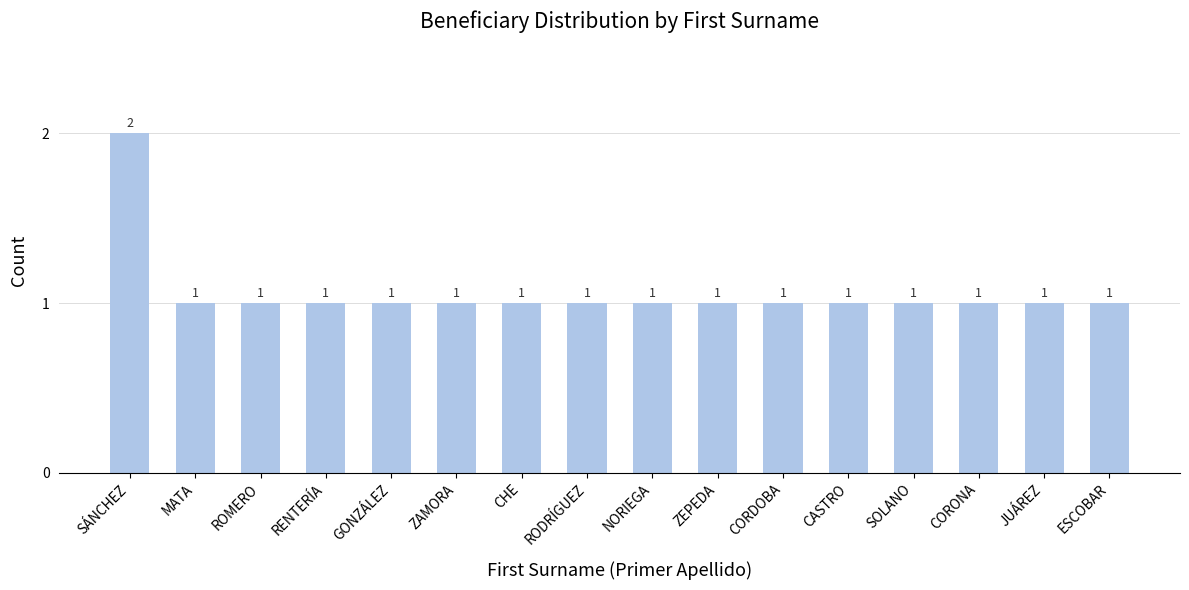

What is the sum of all values?

17